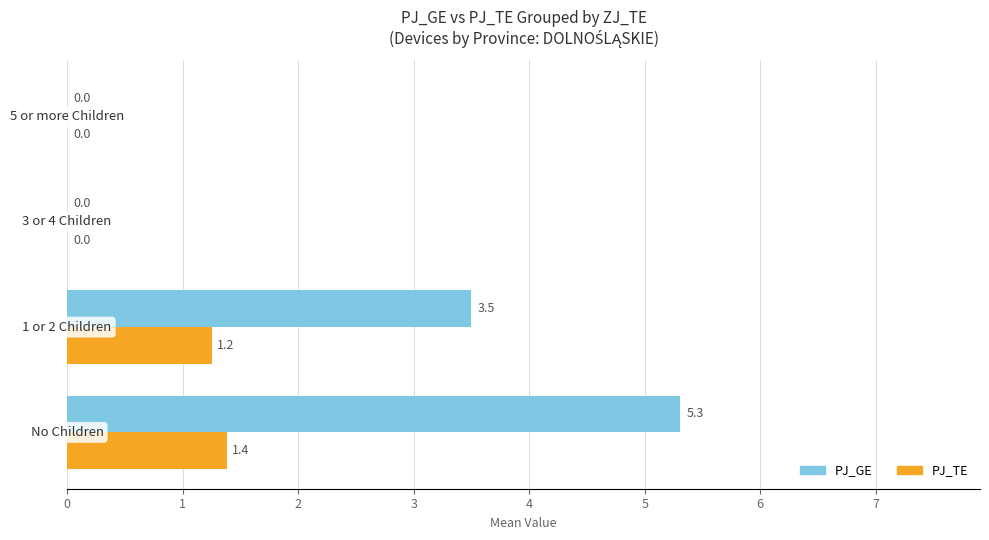

How many values in PJ_GE are above zero?

2